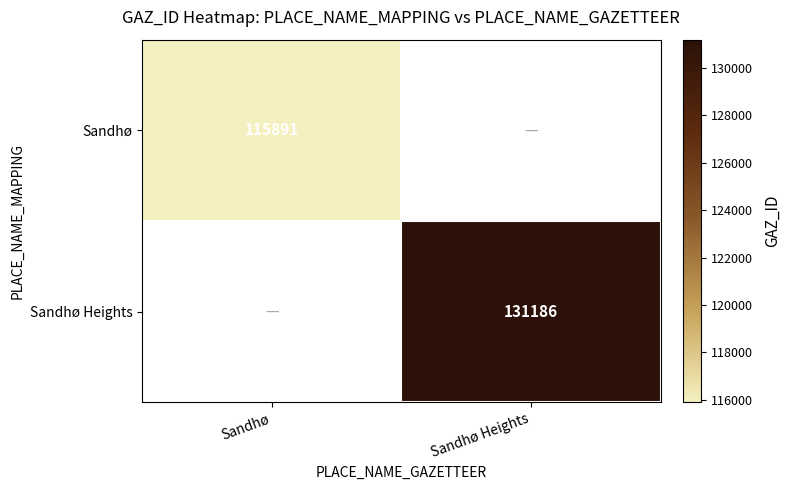

Is the value of Sandhø Heights at Sandhø Heights greater than the value of Sandhø at Sandhø?

Yes